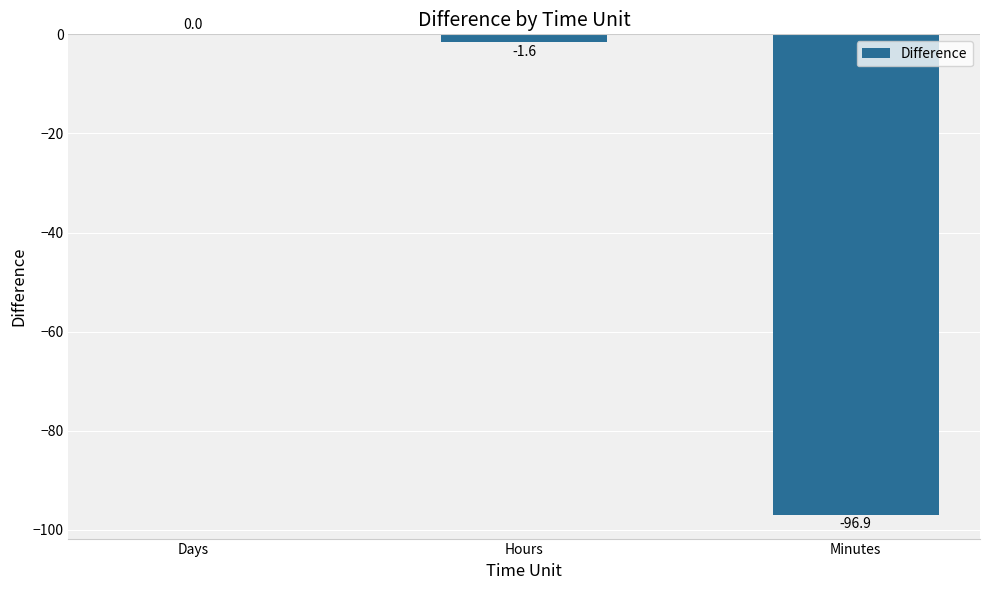

Which label corresponds to the largest value in the chart?

Days